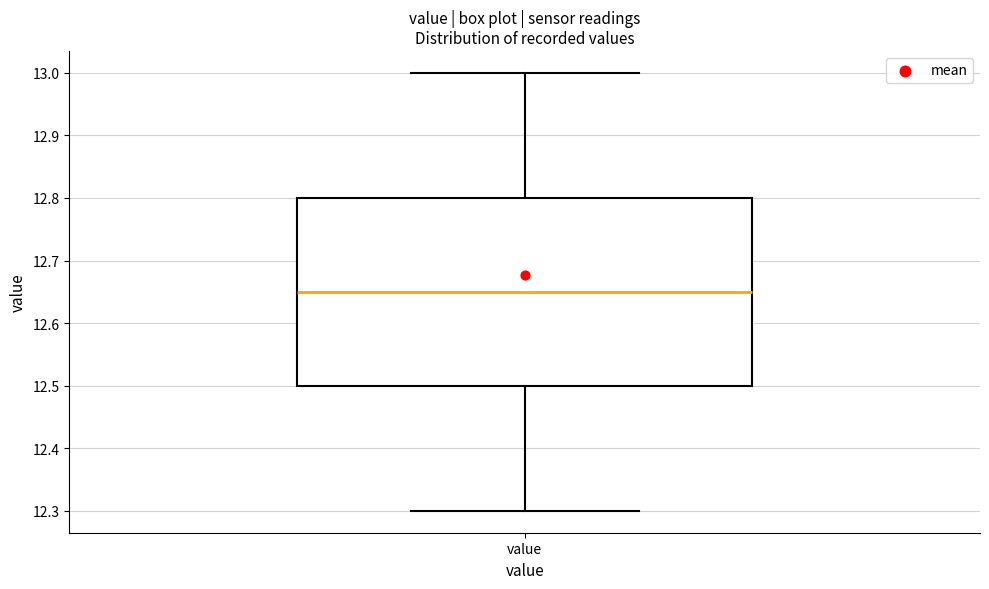

Transcribe this box plot: give where the median line is, the range the box spans, and where the two whiskers end, as read against the y-axis. The values are not printed on the chart, so give them approximately, as read against the axis.

median 12.65, box 12.50 to 12.80, whiskers 12.30 to 13.00